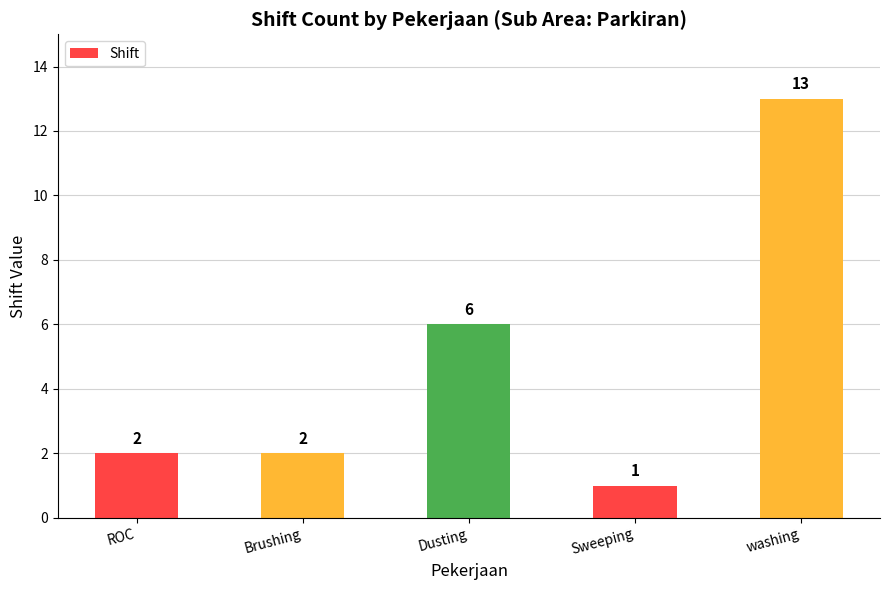

How many data points are less than 2?

1